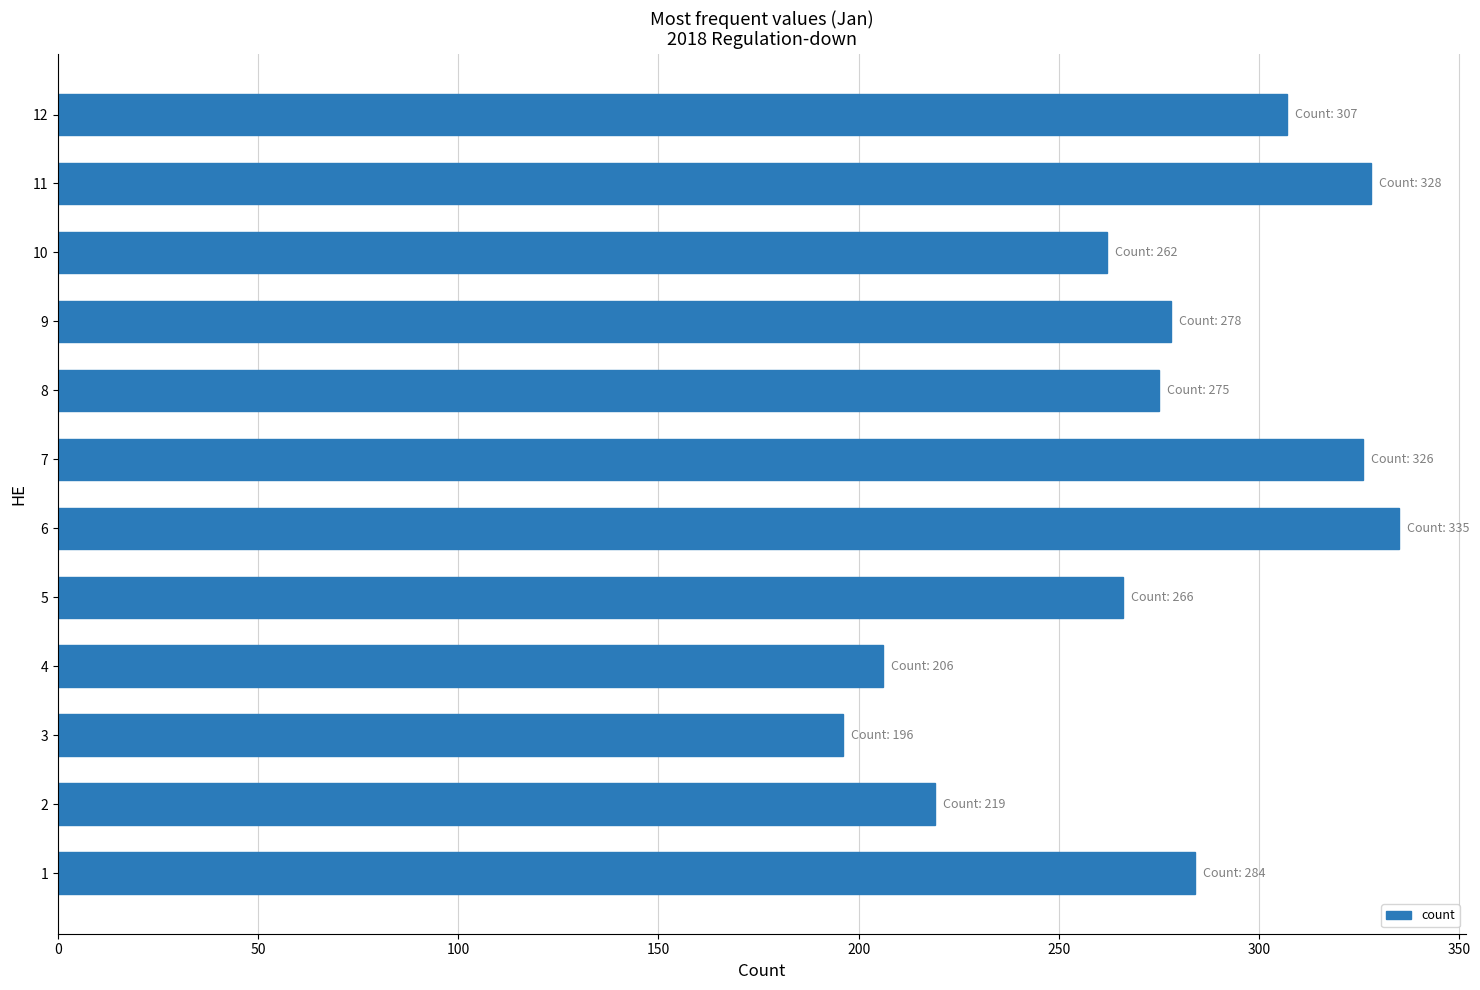

The chart shows a value of 307 at 12. True or false?

True